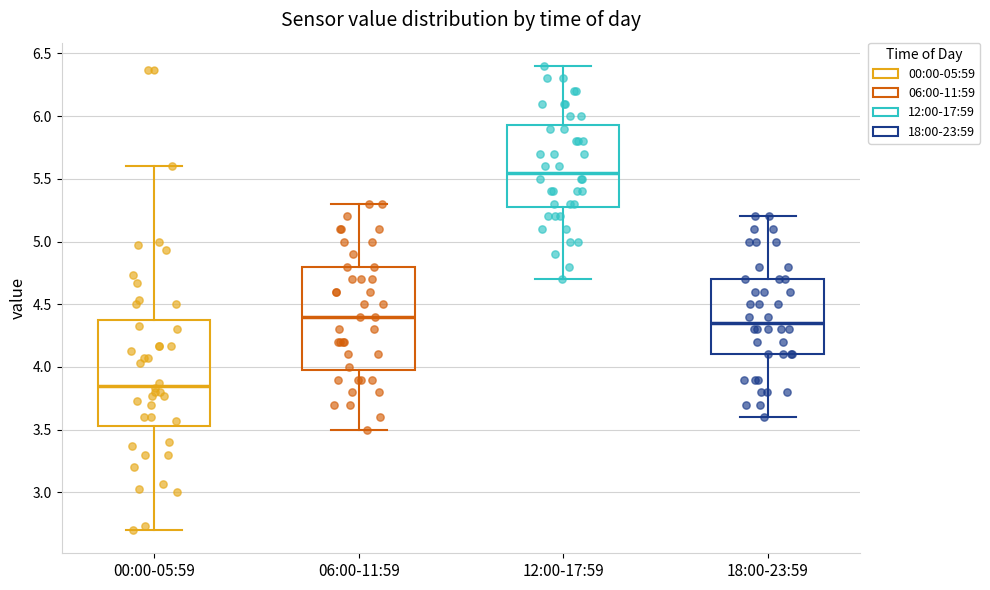

Reading left to right, transcribe this box plot: for each box, give where its median line is, the range the box spans, and where its two whiskers end, as read against the y-axis. The values are not printed on the chart, so give them approximately, as read against the axis.

00:00-05:59: median 3.85, box 3.55 to 4.35, whiskers 2.70 to 5.60
06:00-11:59: median 4.40, box 4.00 to 4.80, whiskers 3.50 to 5.30
12:00-17:59: median 5.55, box 5.30 to 5.95, whiskers 4.70 to 6.40
18:00-23:59: median 4.35, box 4.10 to 4.70, whiskers 3.60 to 5.20